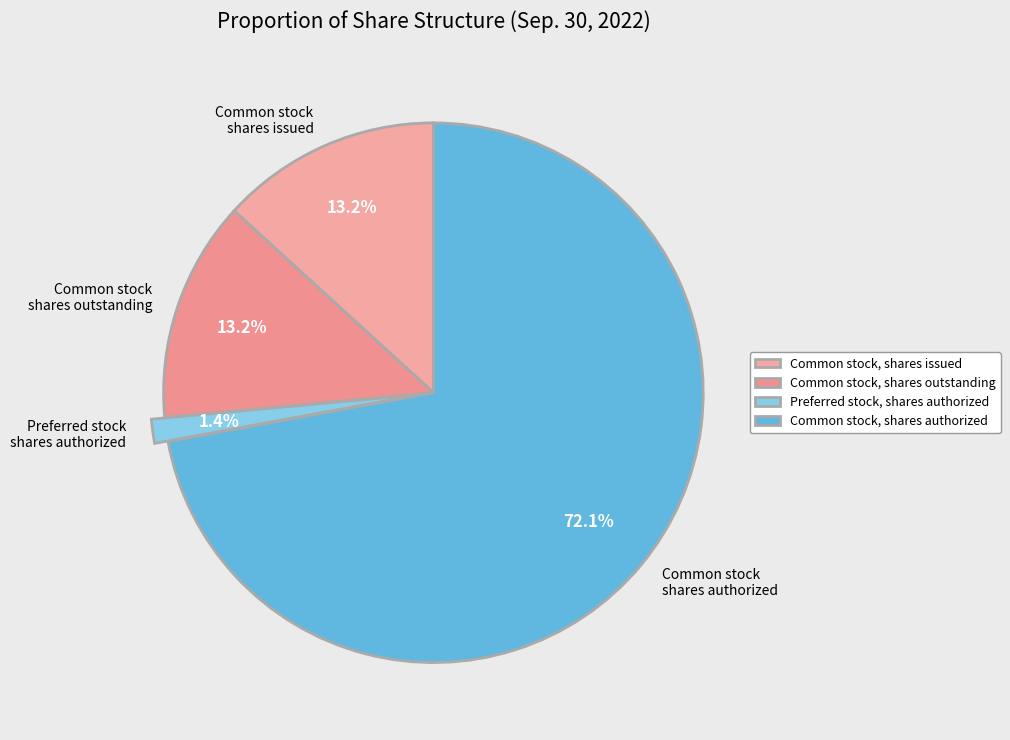

Which category accounts for the majority?

Common stock, shares authorized